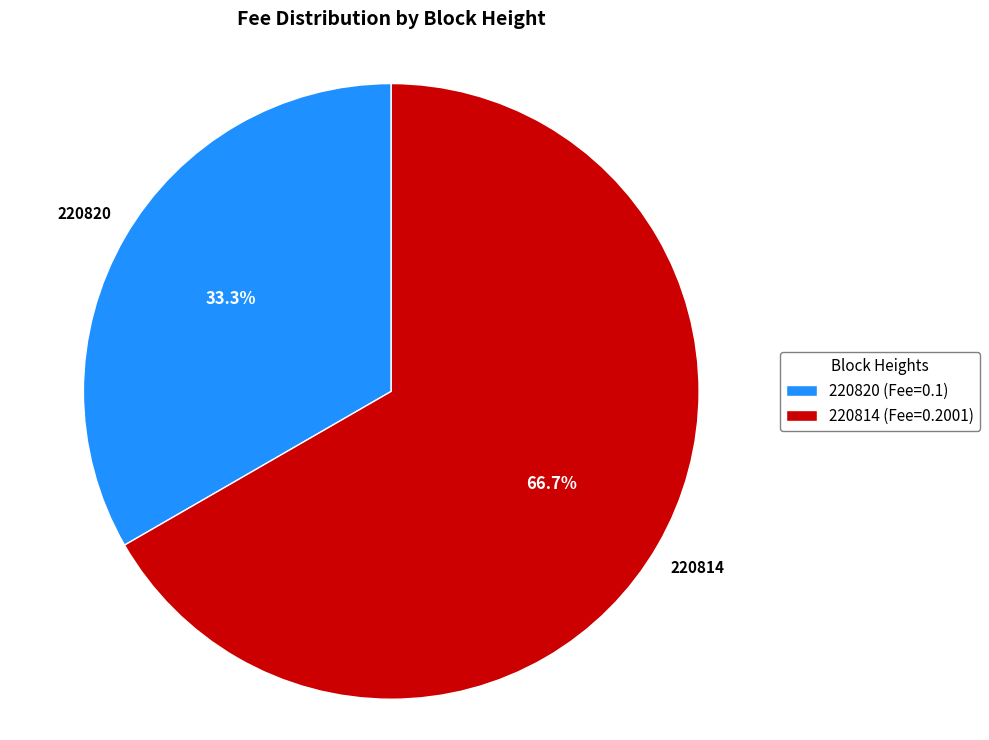

What portion of the pie excludes 220820?

66.7%